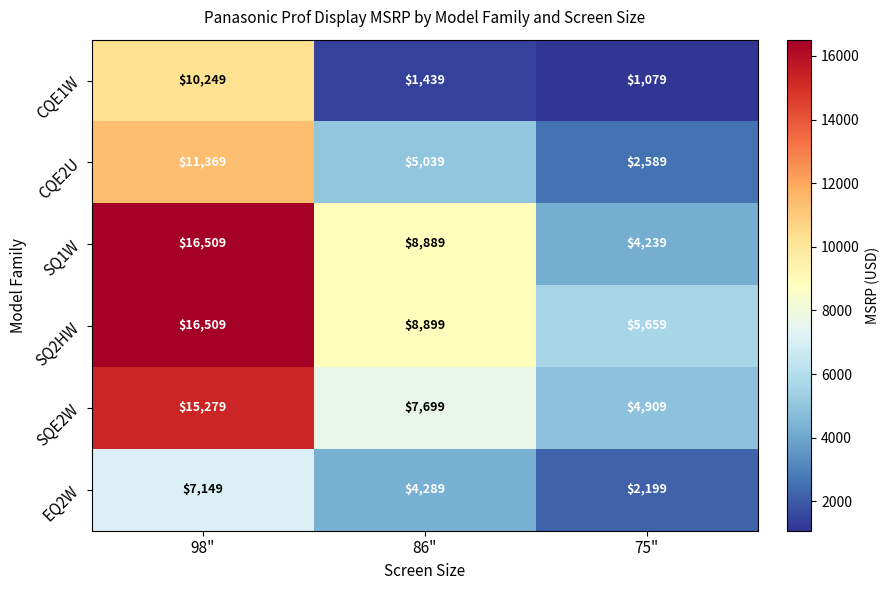

What is the difference between the maximum and second lowest values in the CQE2U series?

6330